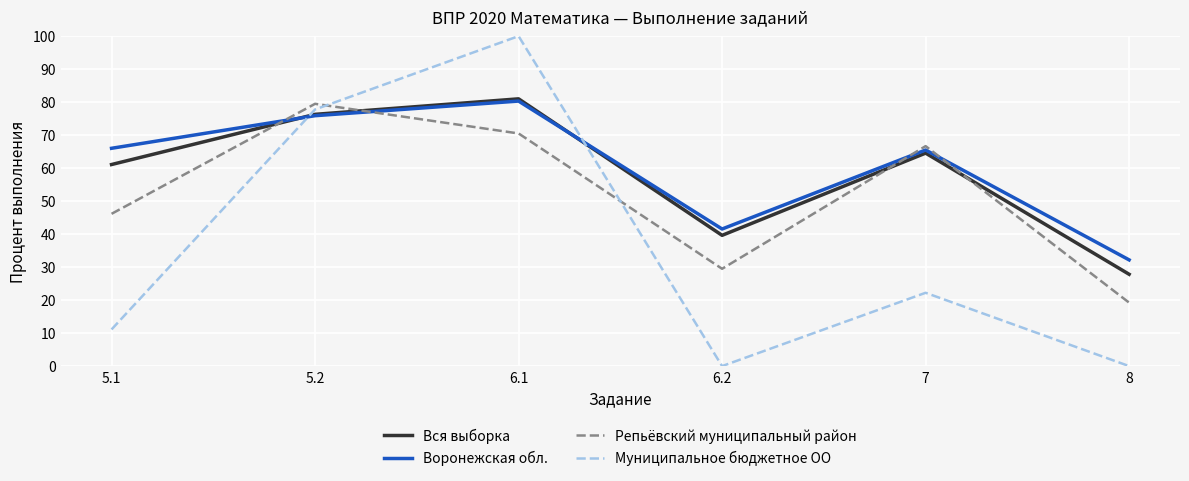

What is the total value across all series at 6.2?

110.7